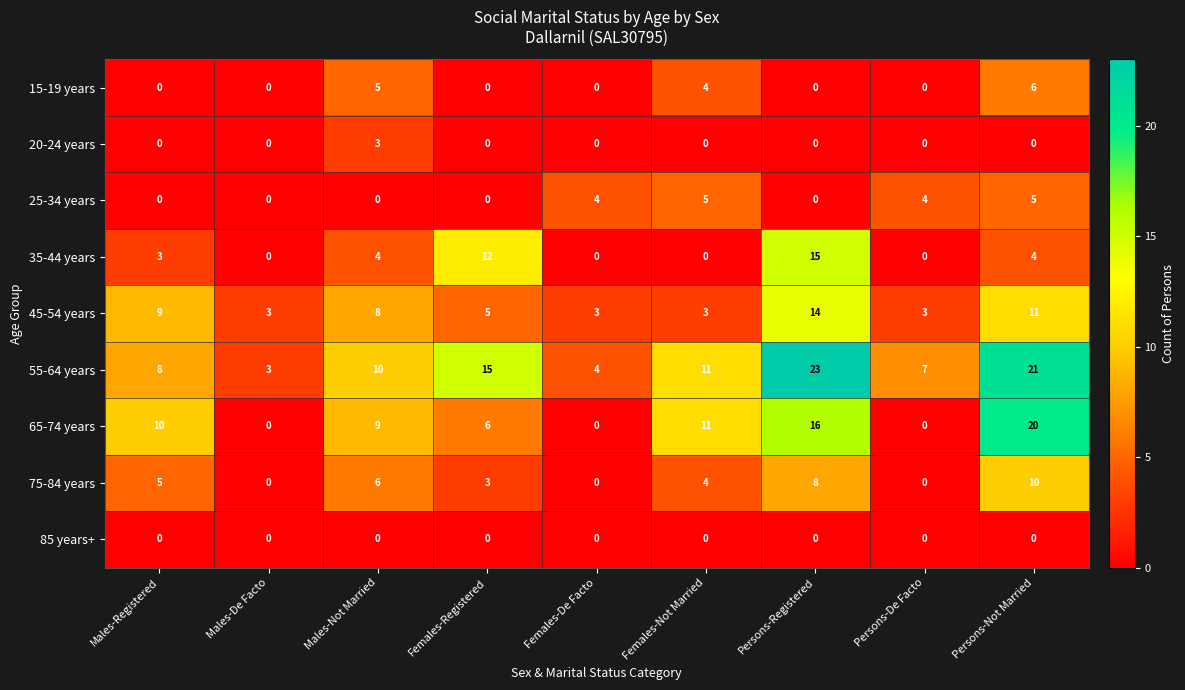

Is it true that 20-24 years equals 1 at Persons-Not Married?

False